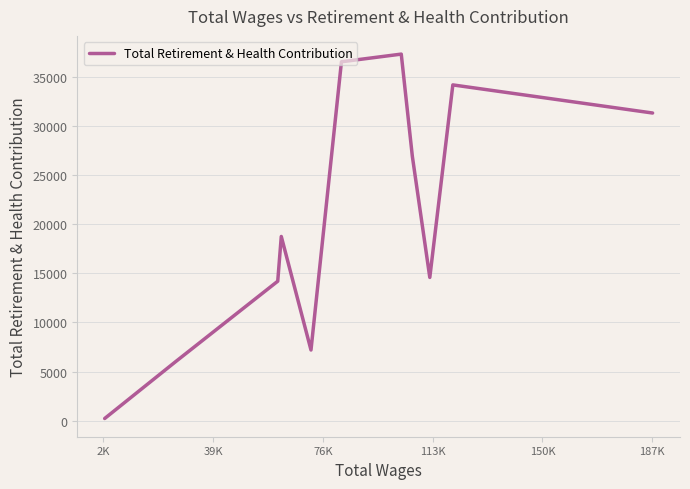

Reading left to right, transcribe all the data shown in this chart.

234	6001	14195	18744	7198	36506	37285	26900	14577	34154	31295